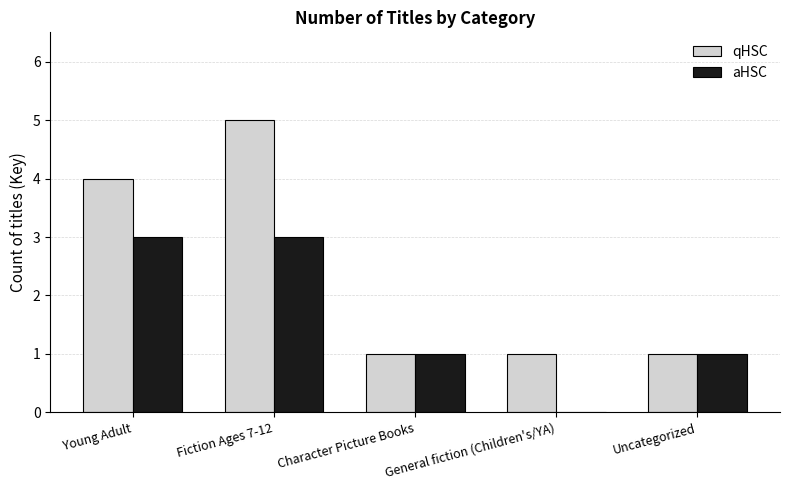

At which category is the sum across all series the highest?

Fiction Ages 7-12